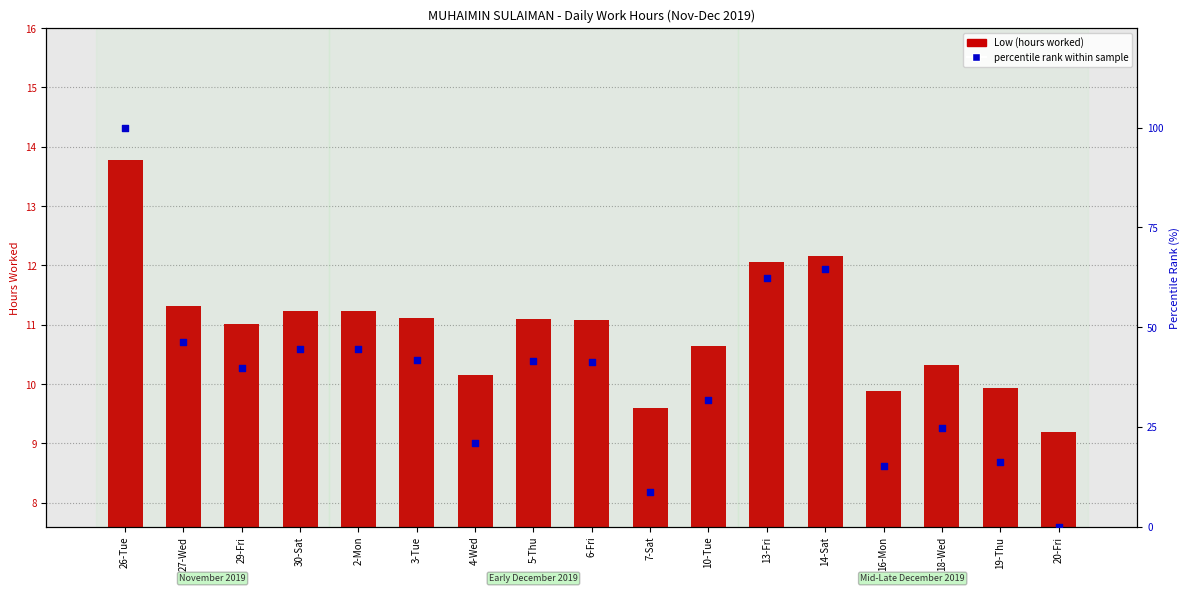

What are all the series names shown in the legend?

Low (hours worked), percentile rank within sample